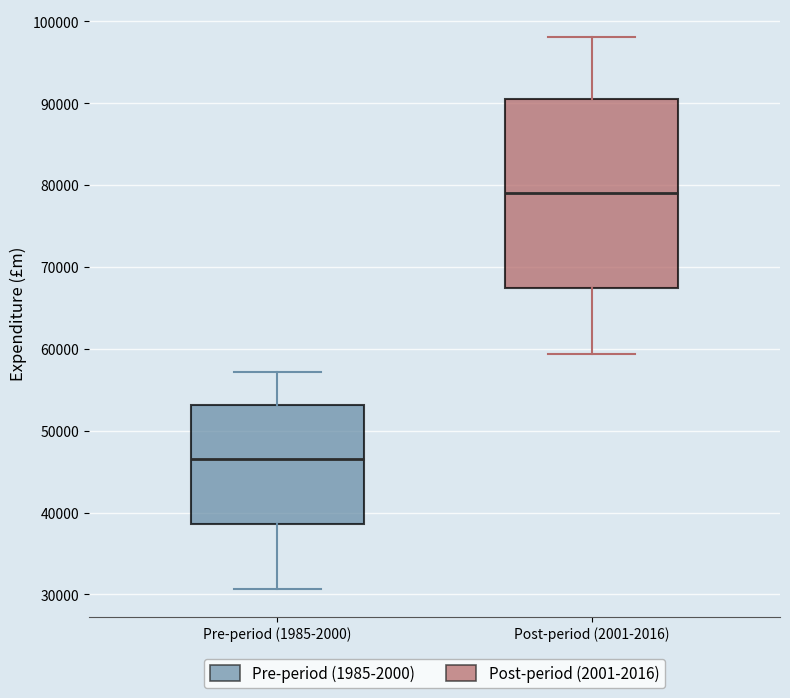

Reading left to right, transcribe this box plot: for each box, give where its median line is, the range the box spans, and where its two whiskers end, as read against the y-axis. The values are not printed on the chart, so give them approximately, as read against the axis.

Pre-period (1985-2000): median 47000, box 39000 to 53000, whiskers 31000 to 57000
Post-period (2001-2016): median 79000, box 67000 to 91000, whiskers 59000 to 98000